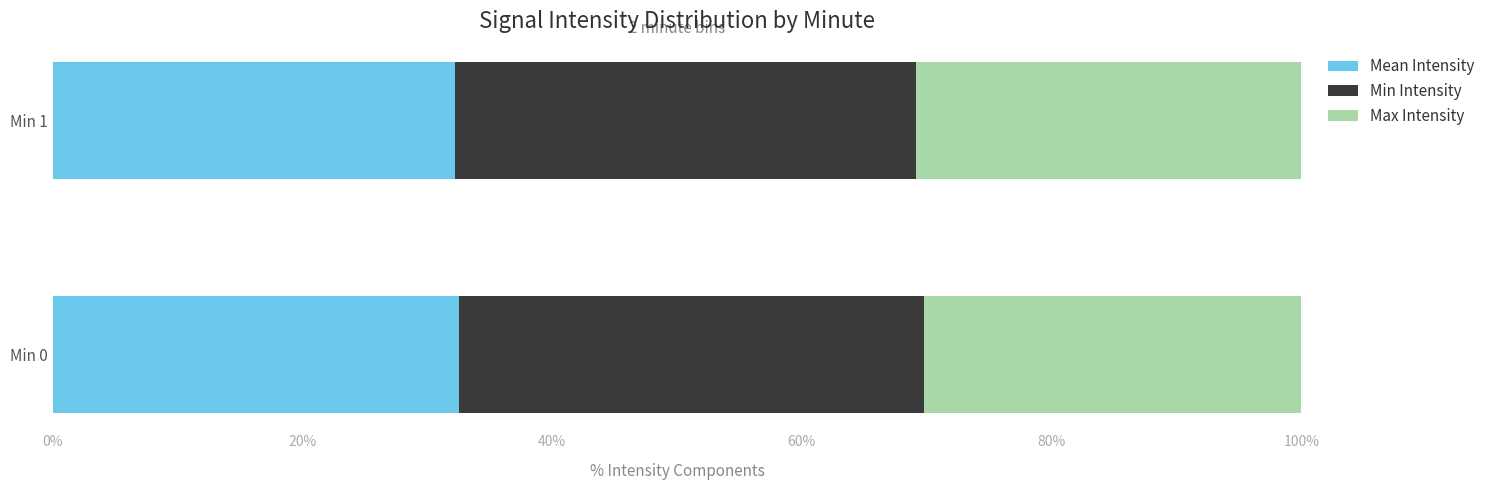

What is the total value across all series at Min 1?

100.0